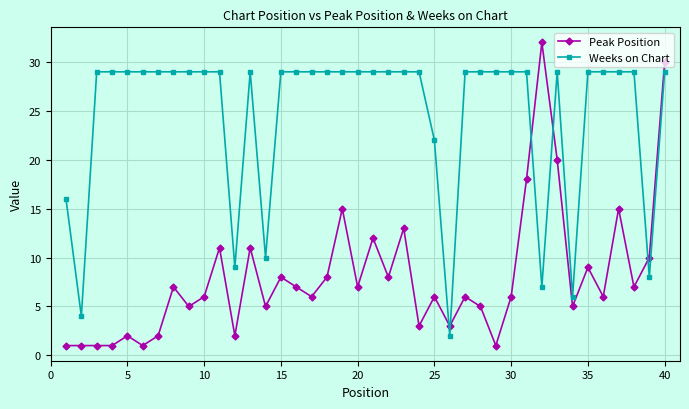

What is the value of the Peak Position point at the 4th from the left?

1